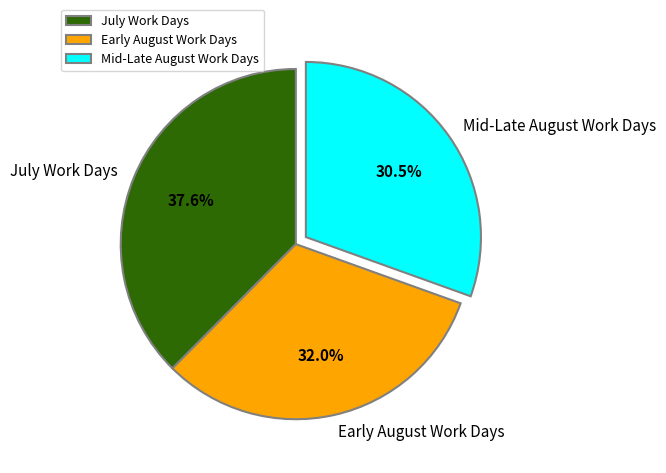

What portion of the pie excludes Mid-Late August Work Days?

69.5%